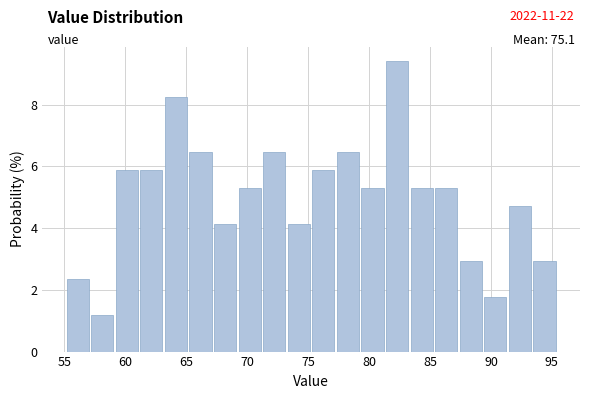

Over which range of the x-axis is the bar tallest?

81.5 to 83.5